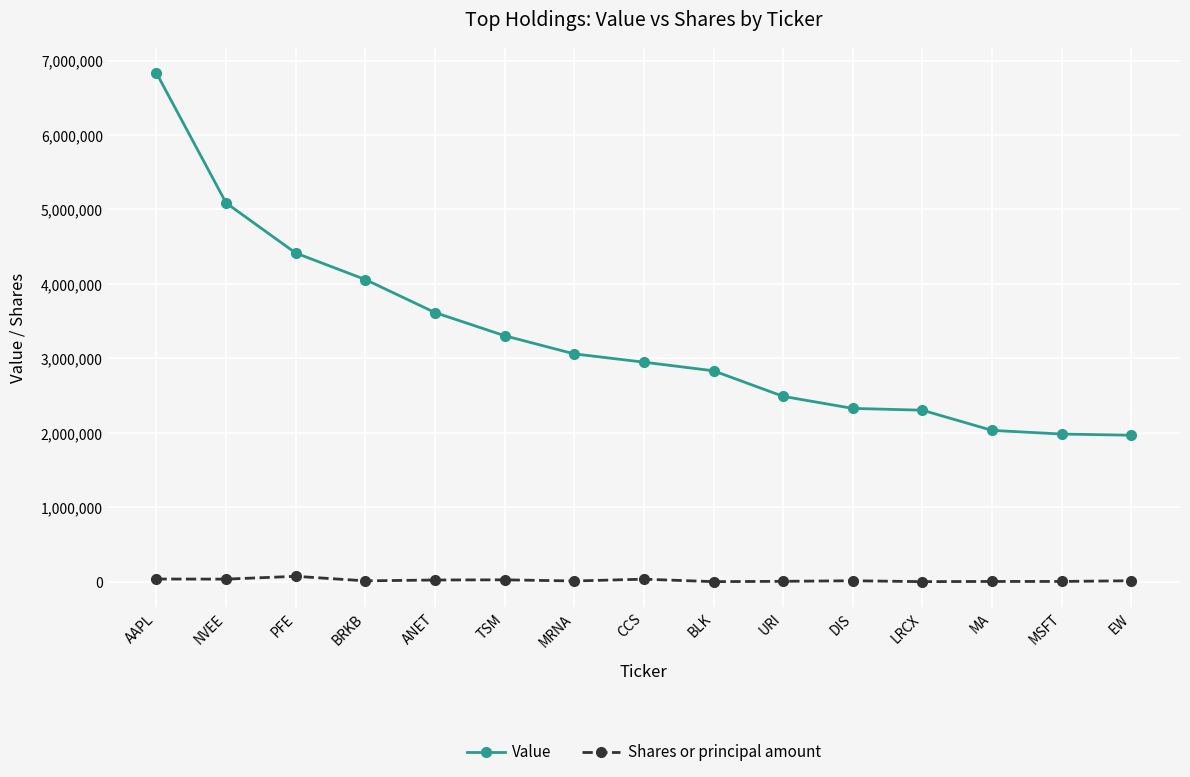

True or false: Value and Shares or principal amount intersect in this chart.

False